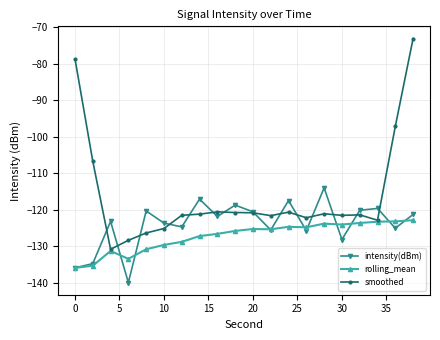

Which series has the largest range (max minus min)?

smoothed